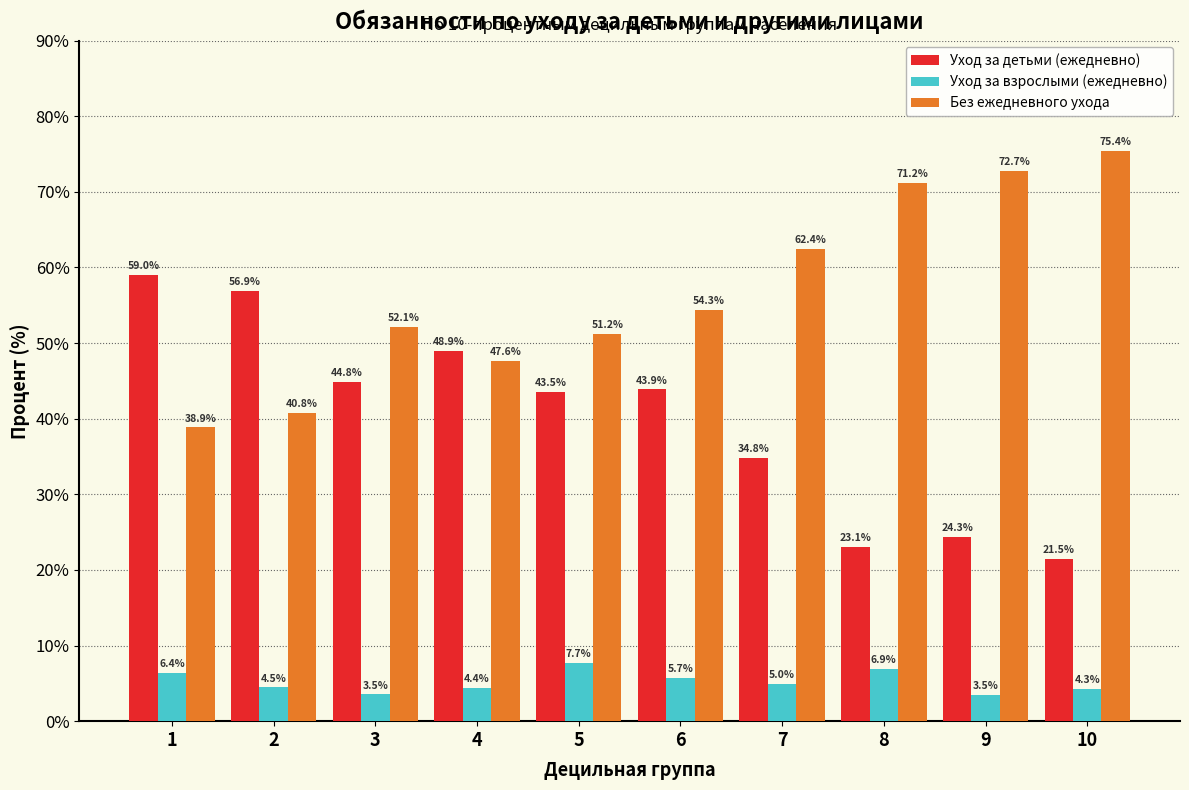

Reading right to left, transcribe all the data shown in this chart.

Уход за детьми (ежедневно): 10=21.5	9=24.3	8=23.1	7=34.8	6=43.9	5=43.5	4=48.9	3=44.8	2=56.9	1=59.0
Уход за взрослыми (ежедневно): 10=4.3	9=3.5	8=6.9	7=5.0	6=5.7	5=7.7	4=4.4	3=3.5	2=4.5	1=6.4
Без ежедневного ухода: 10=75.4	9=72.7	8=71.2	7=62.4	6=54.3	5=51.2	4=47.6	3=52.1	2=40.8	1=38.9